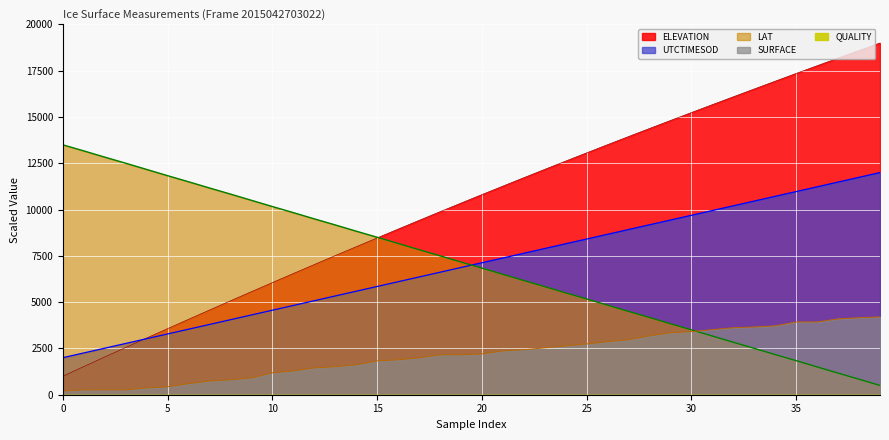

Is it true that ELEVATION equals 19000.0 at 39?

True